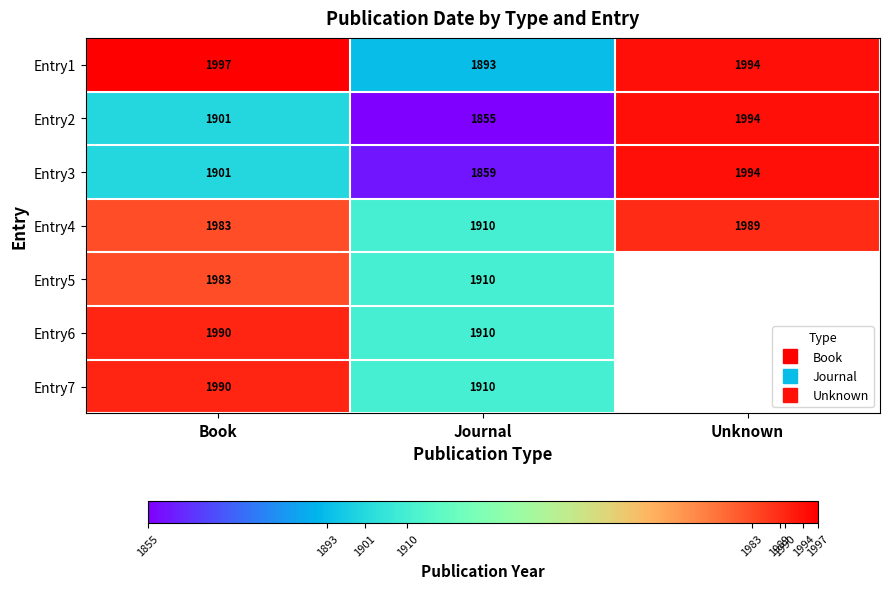

How many categories are shown in the chart?

3